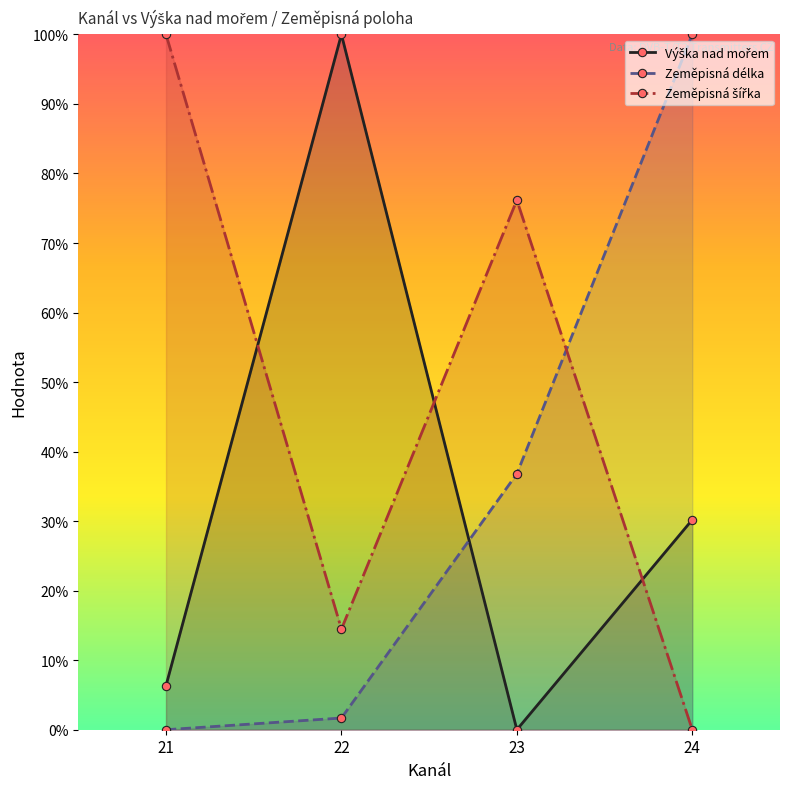

At which category does Výška nad mořem reach its first local valley?

23